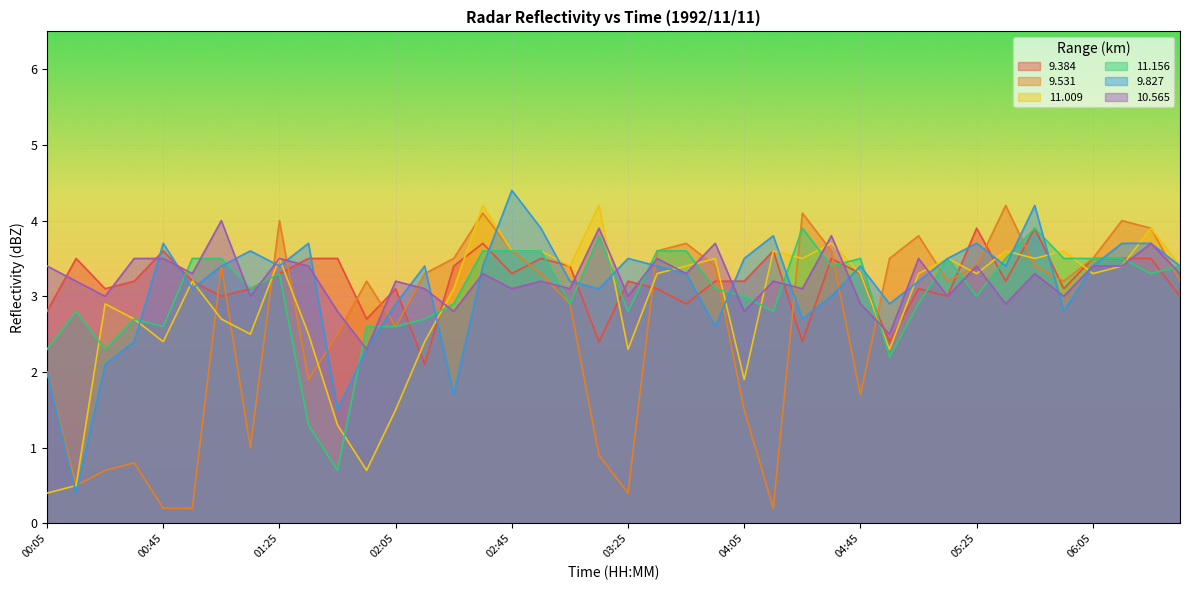

True or false: 11.156 has more than 2 interior local peaks.

True